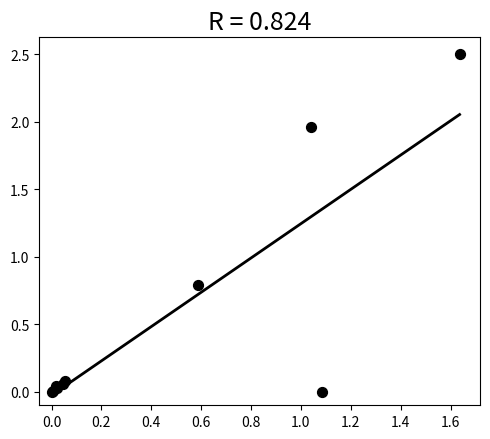

What Y value in the scatter plot is closest to 1?

0.8